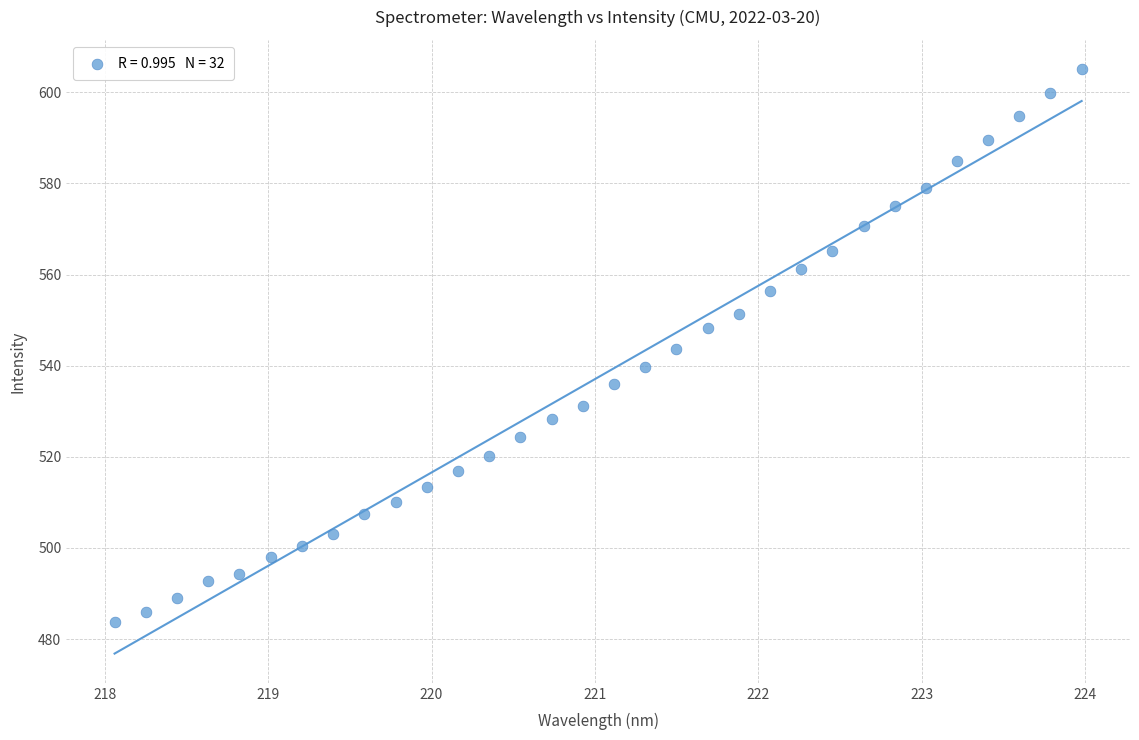

What is the range of X values (max minus min)?

5.9